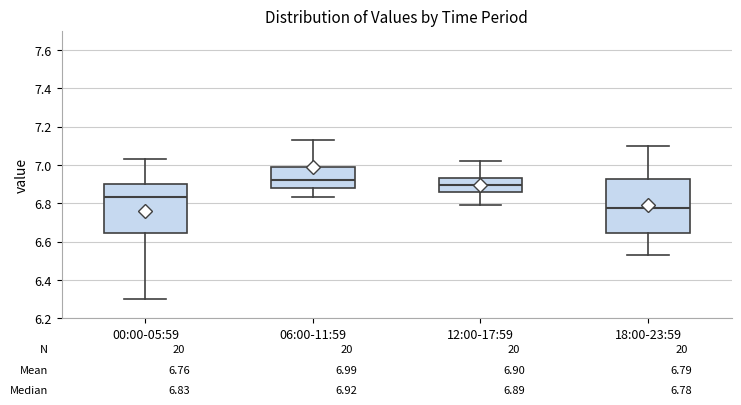

Comparing the boxes themselves (not the whiskers), which one is the tallest?

18:00-23:59